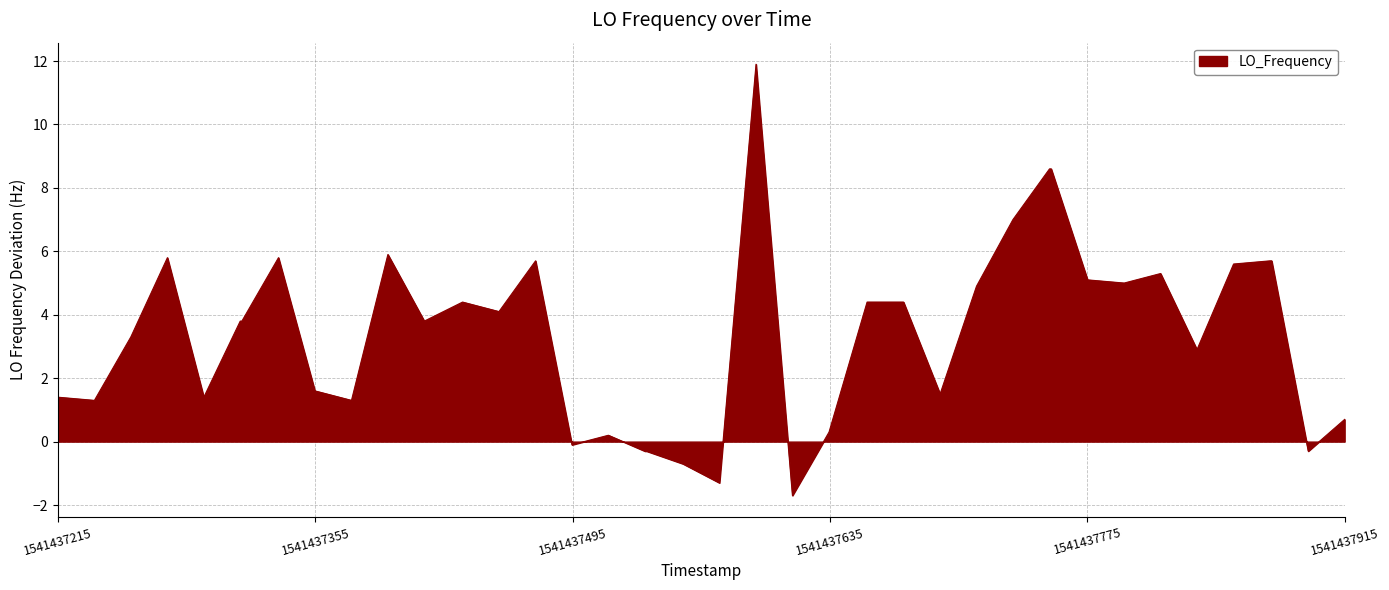

What is the difference between the maximum and minimum values?

13.6